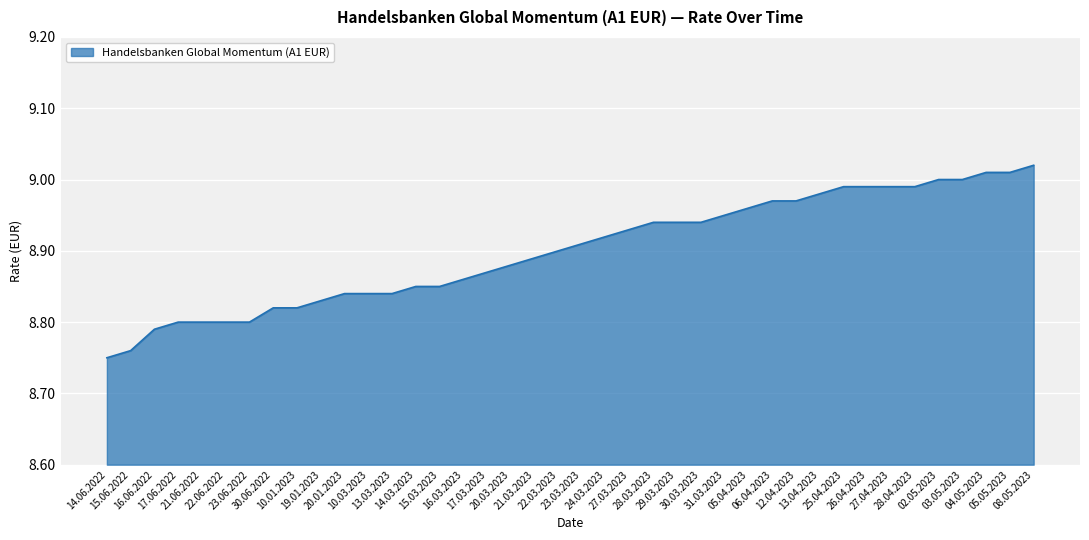

What is the difference between the maximum and minimum values?

0.3